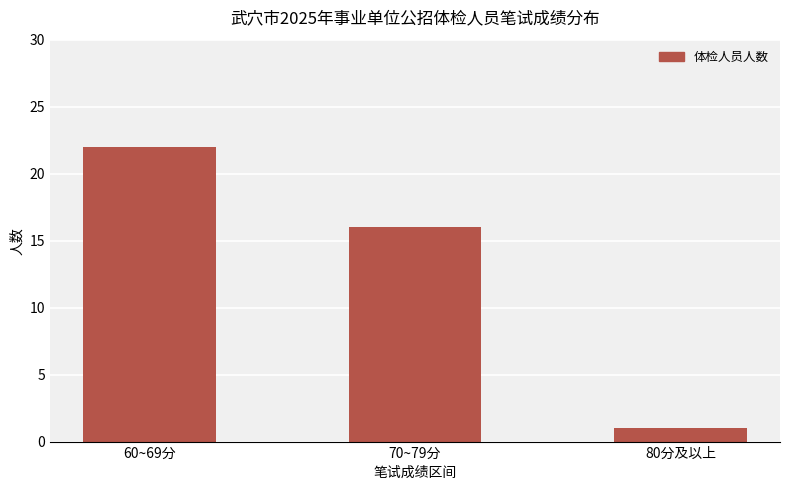

What is the maximum value shown in the chart?

22